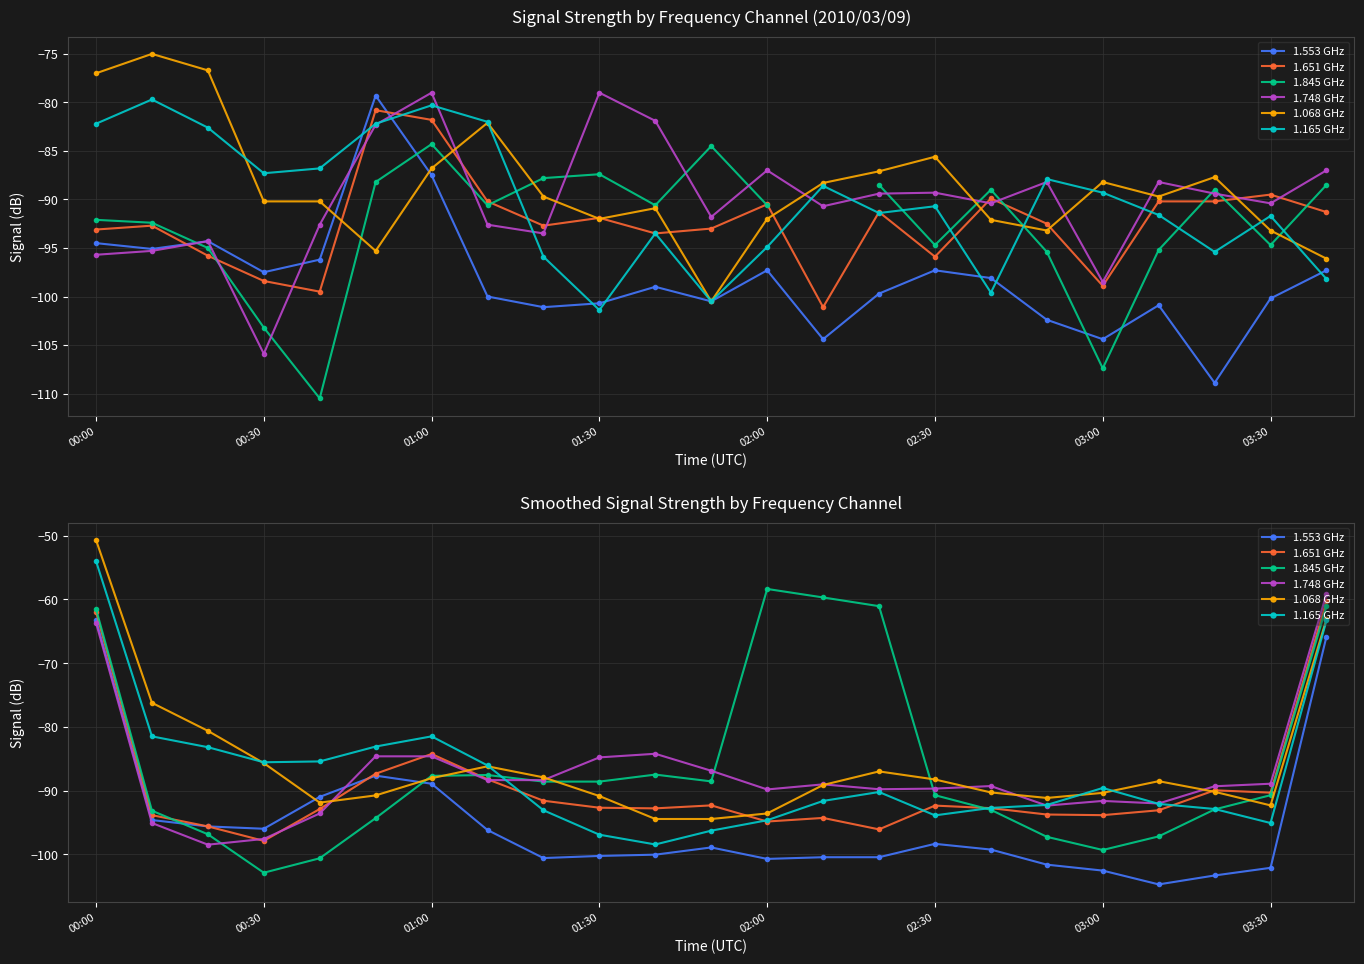

True or false: 1.651 GHz has a value of -141.1 at 14.

False